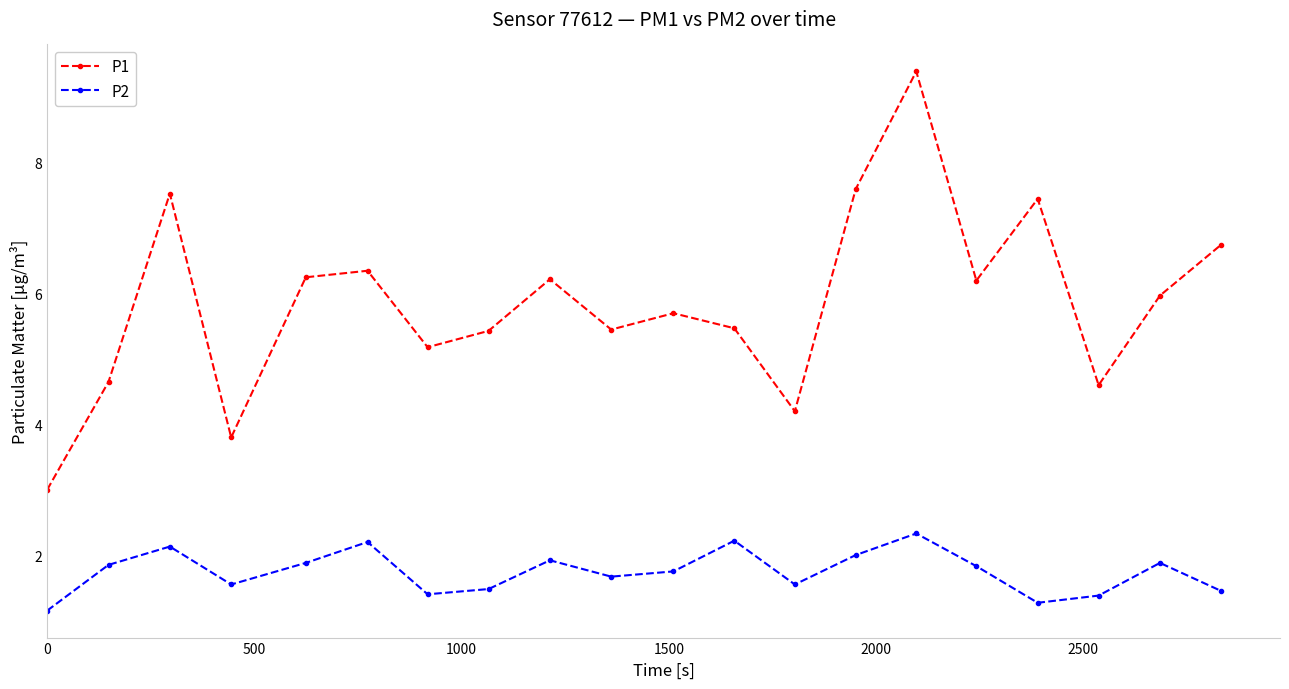

What is the difference between the second highest and second lowest values in the P1 series?

3.8